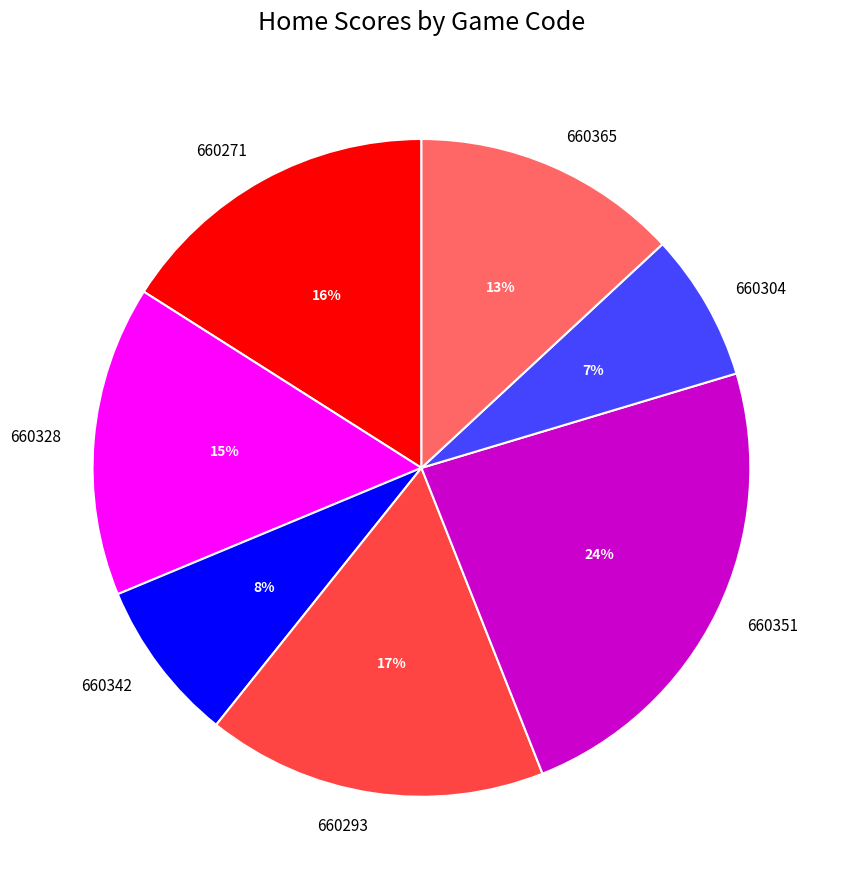

To the nearest percent, what portion does 660328 represent?

15%